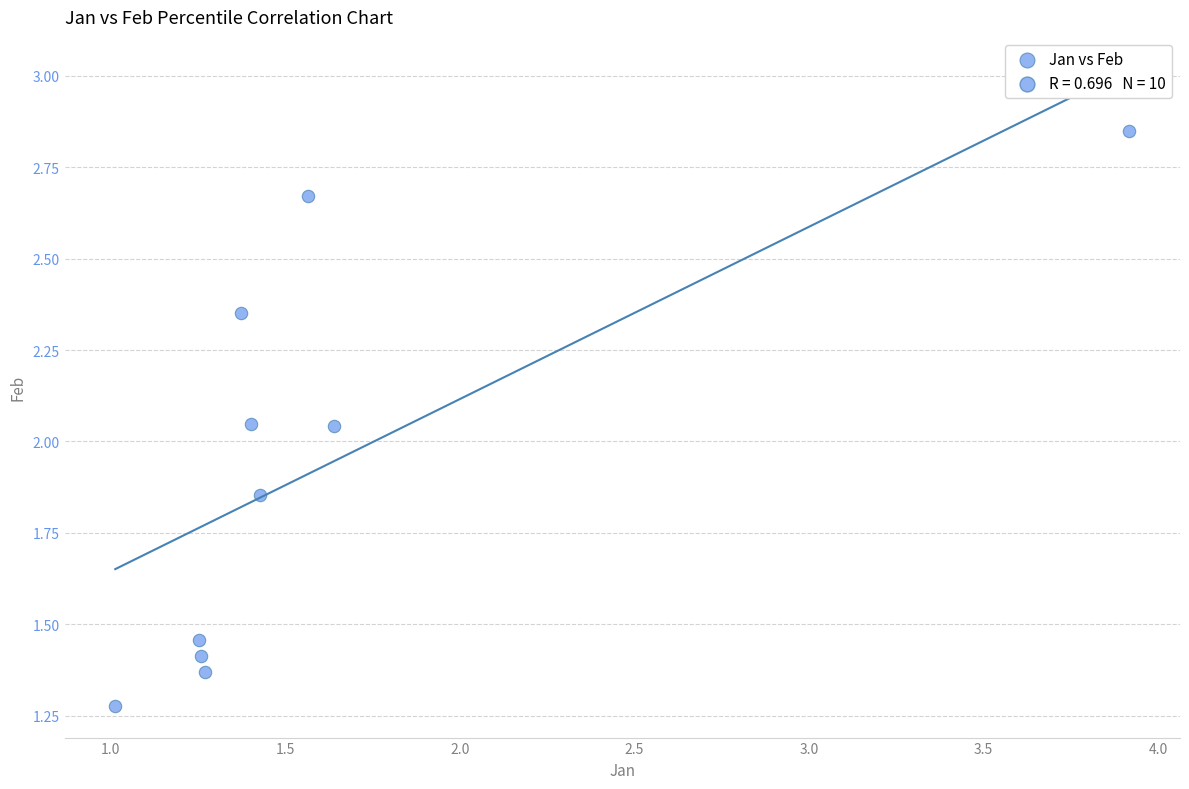

What is the range of Y values (max minus min)?

1.6